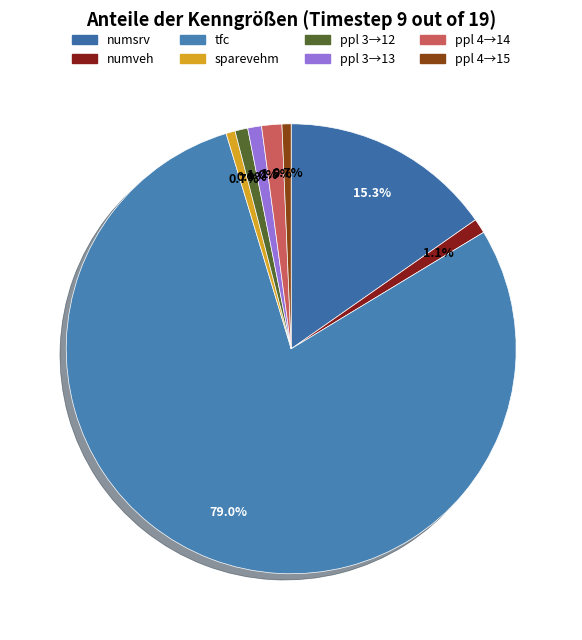

To the nearest percent, what is the difference between the largest and smallest slice percentages?

78%